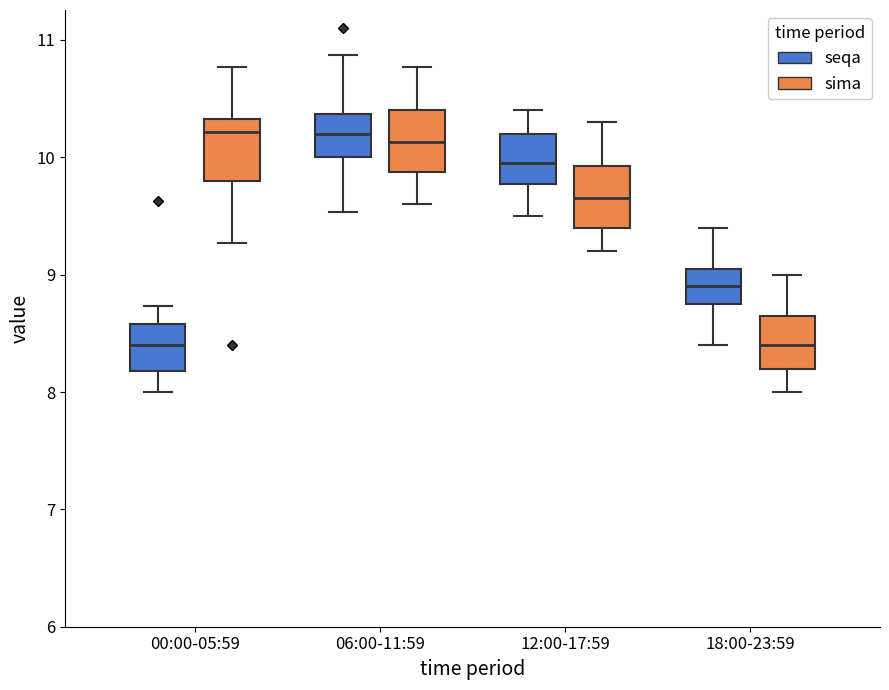

Reading left to right, read every box against the y-axis: the position of its median line, the range the box covers, and the ends of its whiskers. The values are not printed on the chart, so give them approximately, as read against the axis.

00:00-05:59 (seqa): median 8.4, box 8.2 to 8.6, whiskers 8.0 to 8.7
00:00-05:59 (sima): median 10.2, box 9.8 to 10.3, whiskers 9.3 to 10.8
06:00-11:59 (seqa): median 10.2, box 10.0 to 10.4, whiskers 9.5 to 10.9
06:00-11:59 (sima): median 10.1, box 9.9 to 10.4, whiskers 9.6 to 10.8
12:00-17:59 (seqa): median 10.0, box 9.8 to 10.2, whiskers 9.5 to 10.4
12:00-17:59 (sima): median 9.7, box 9.4 to 9.9, whiskers 9.2 to 10.3
18:00-23:59 (seqa): median 8.9, box 8.8 to 9.1, whiskers 8.4 to 9.4
18:00-23:59 (sima): median 8.4, box 8.2 to 8.7, whiskers 8.0 to 9.0